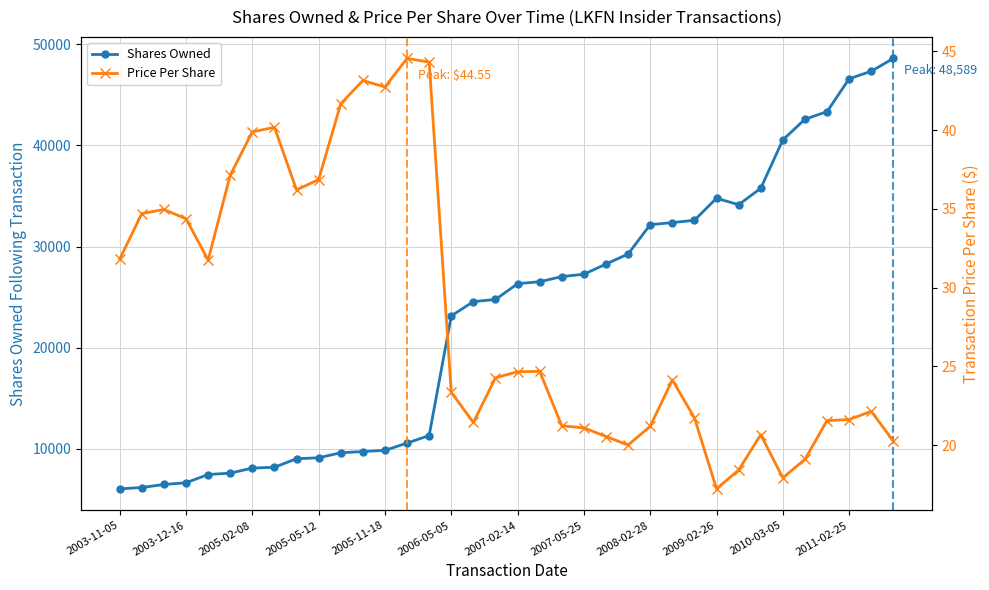

The value of sharesOwnedFollowingTransaction at 2005-07-26 is 9631.0. True or false?

True